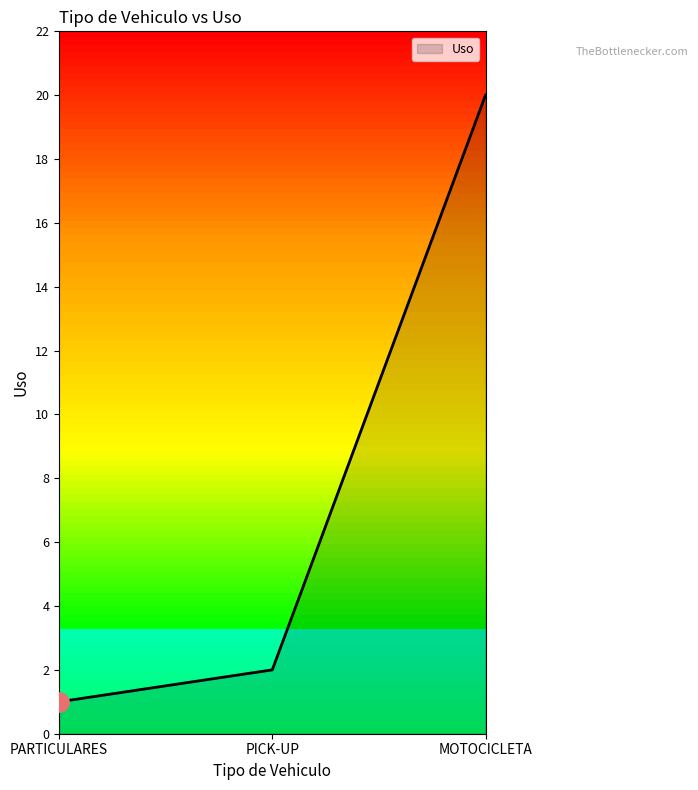

Which category has the lowest value across all series?

PARTICULARES